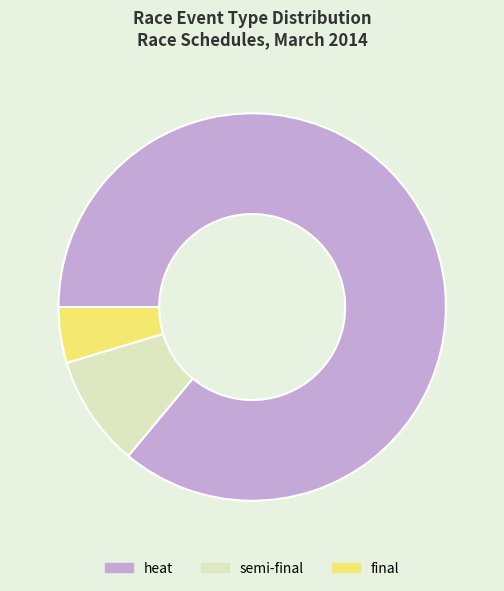

Does any single category account for the majority?

Yes